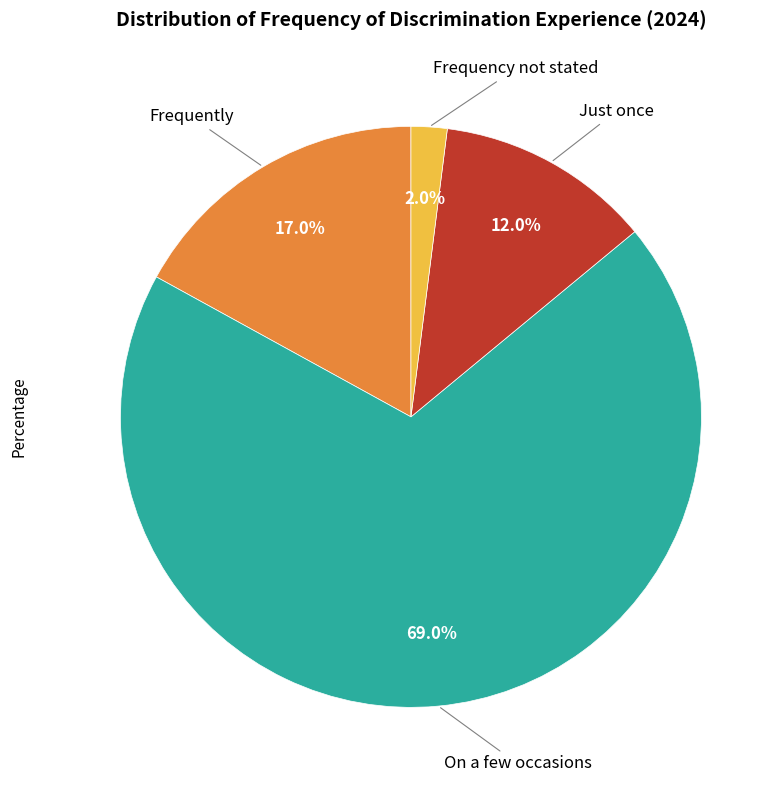

What is the largest slice in the pie chart?

On a few occasions